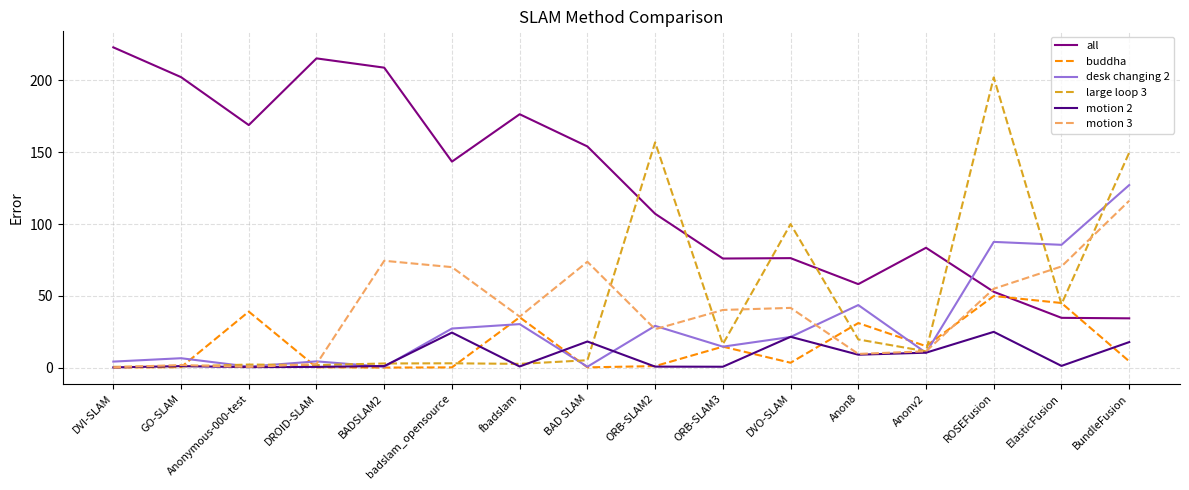

True or false: desk changing 2 and motion 3 intersect in this chart.

True